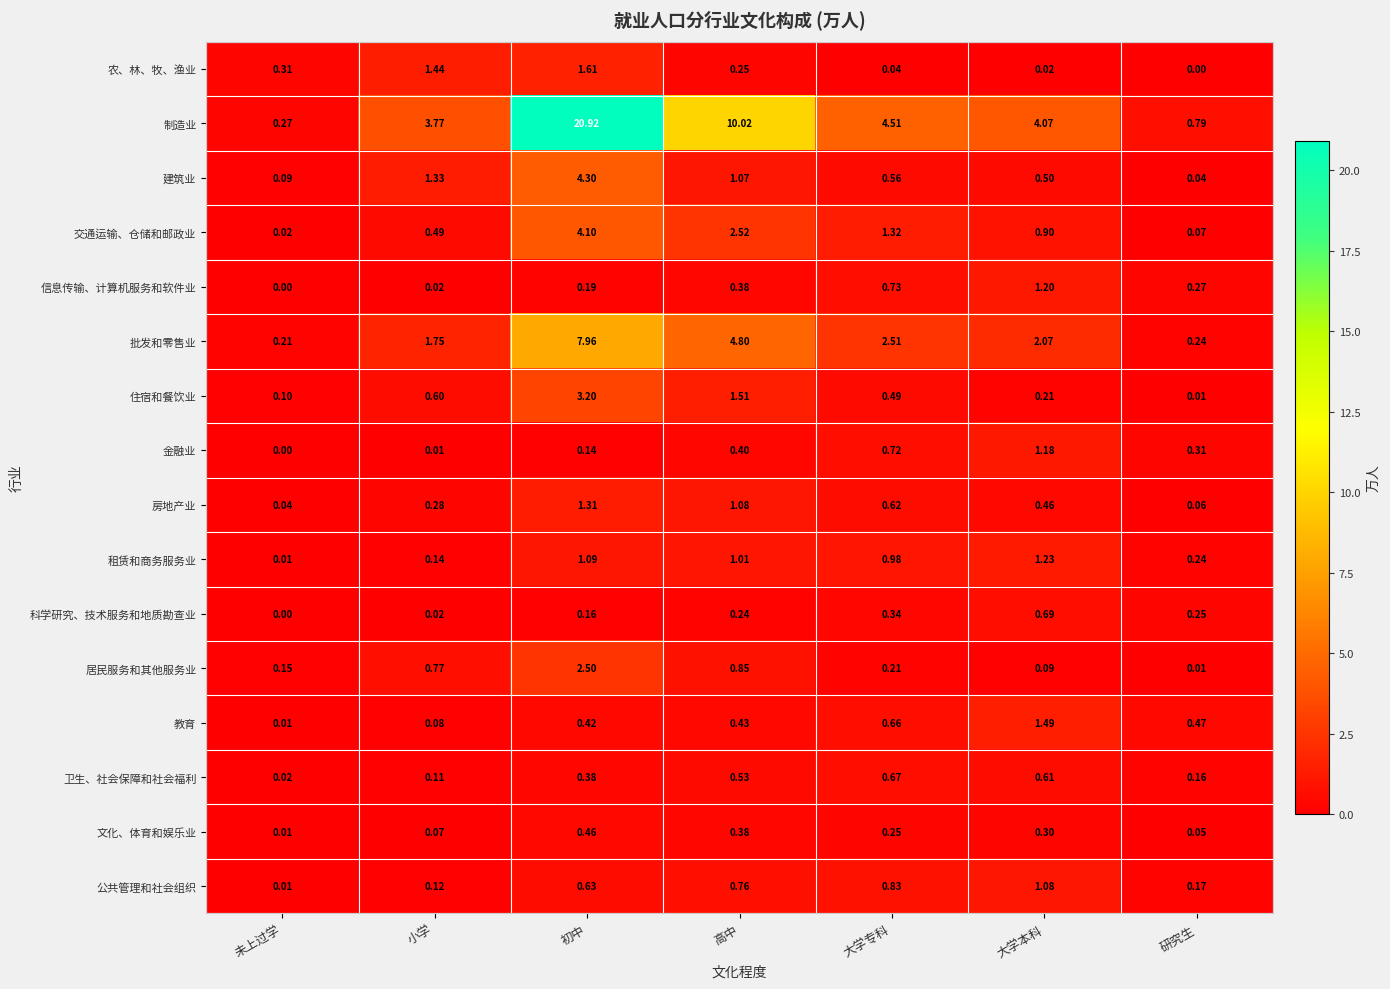

At which category is the sum across all series the highest?

初中